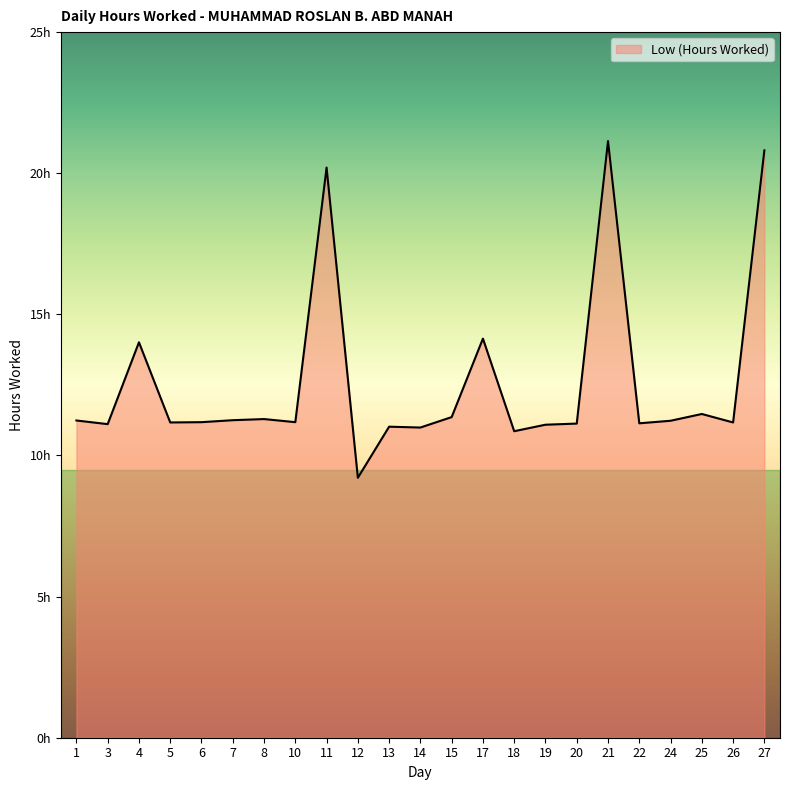

Does the chart display data point markers on the line(s)?

No